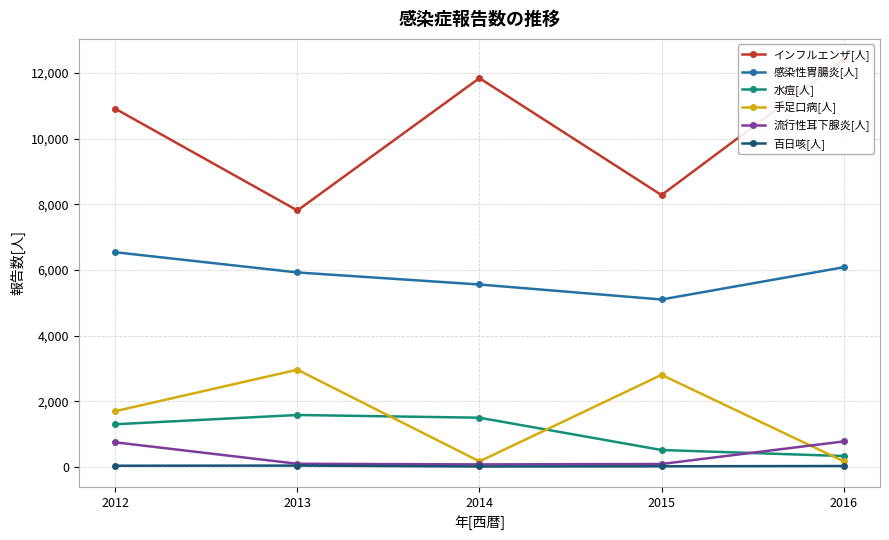

True or false: 水痘[人] and 感染性胃腸炎[人] intersect in this chart.

False